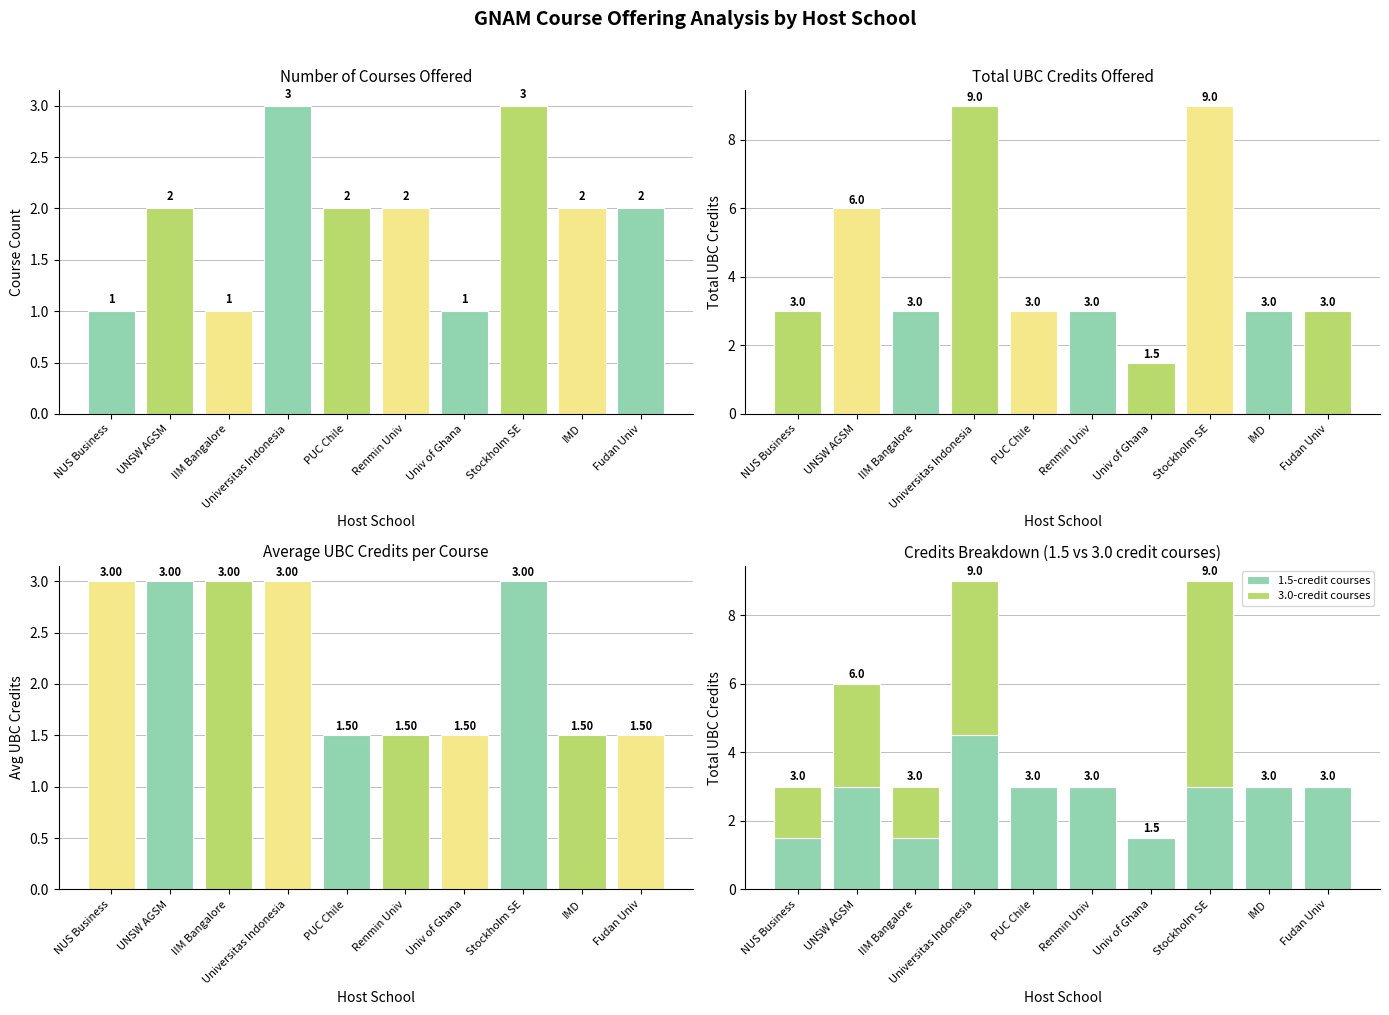

List the labels in order of Total UBC Credits value, largest first.

Universitas Indonesia, Stockholm SE, UNSW AGSM, NUS Business, IIM Bangalore, PUC Chile, Renmin Univ, IMD, Fudan Univ, Univ of Ghana